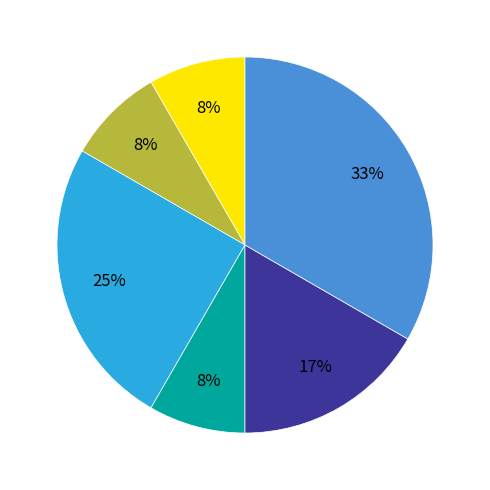

Is there any slice that represents more than half of the pie?

No